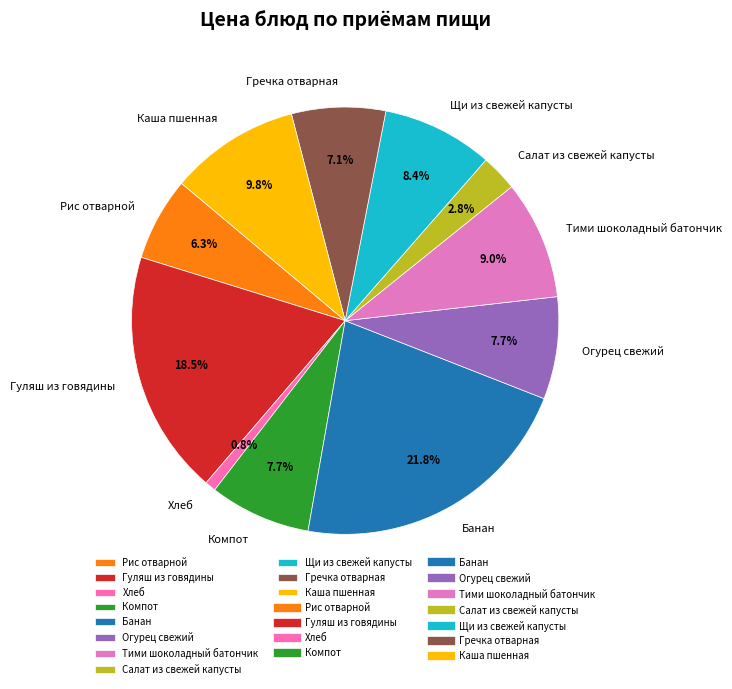

What is the largest slice in the pie chart?

Банан